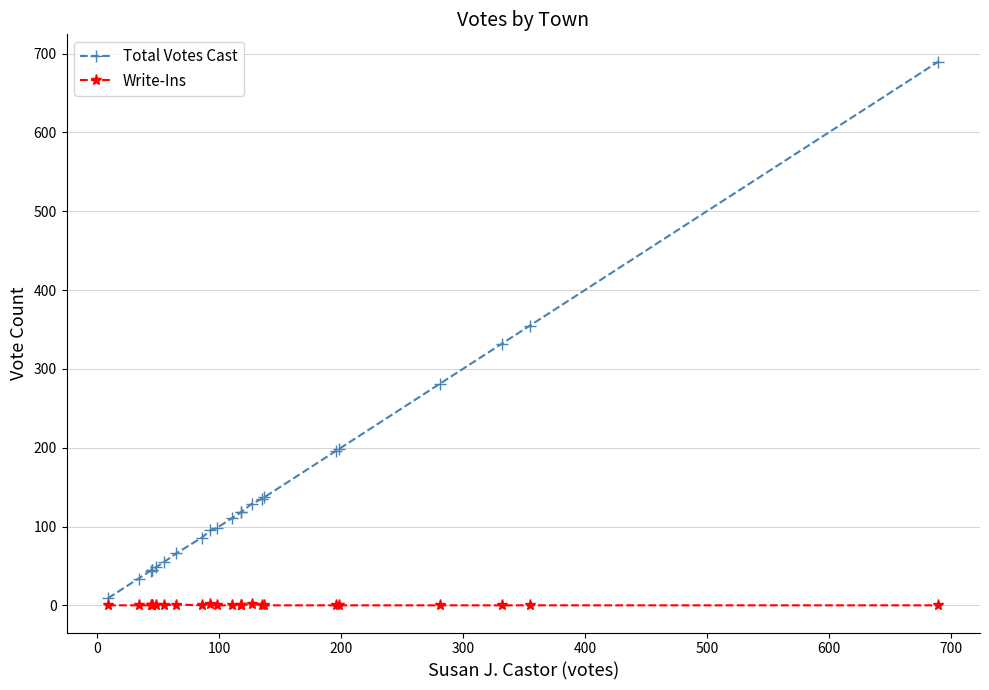

True or false: Total Votes Cast and Write-Ins intersect in this chart.

False